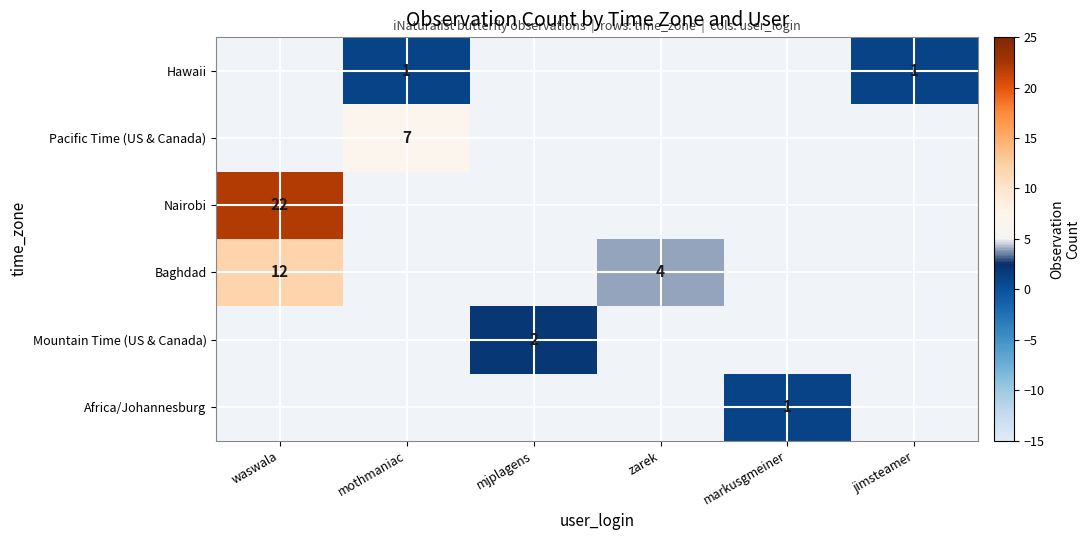

Count the number of categories in the chart.

6